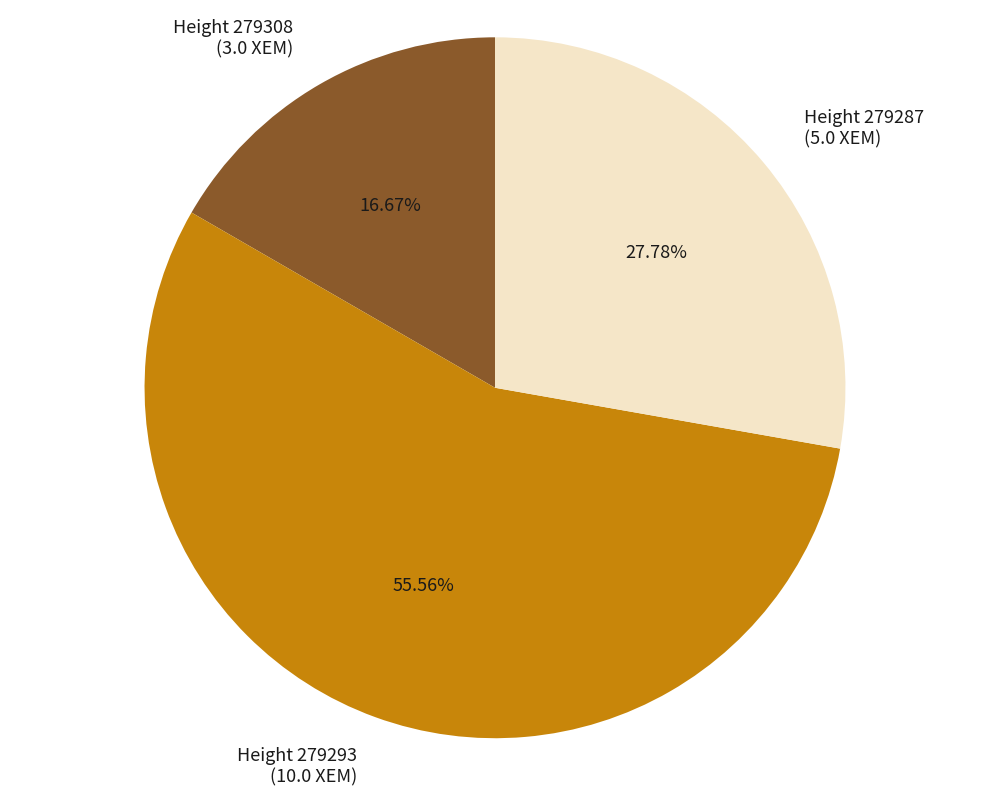

Is it true that Height 279308 is 17% of the pie?

True